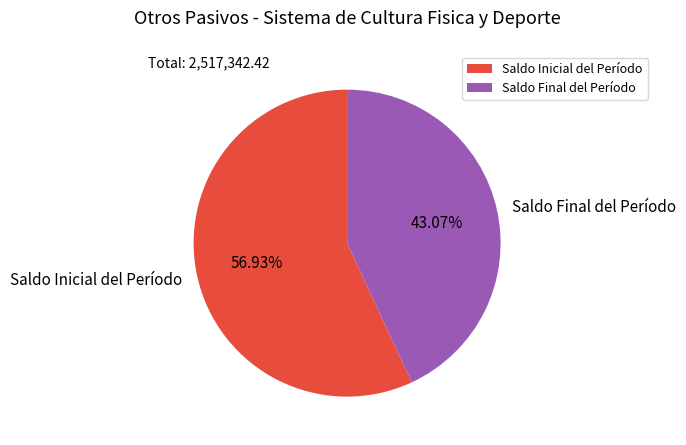

To the nearest percent, what is the difference between the largest and smallest slice percentages?

14%